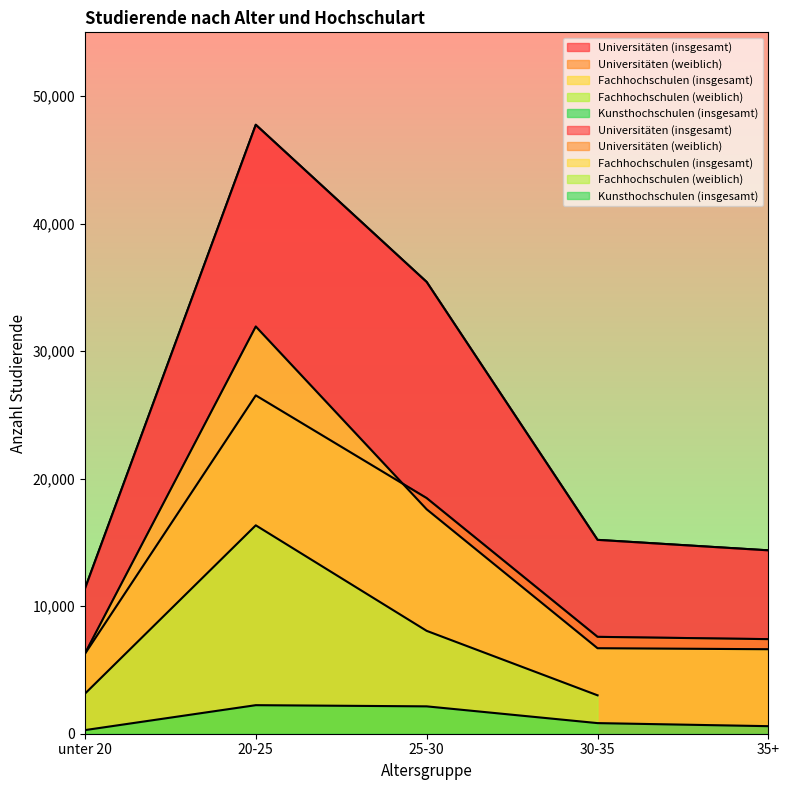

What is the sum of all Kunsthochschulen (insgesamt) values?

6092